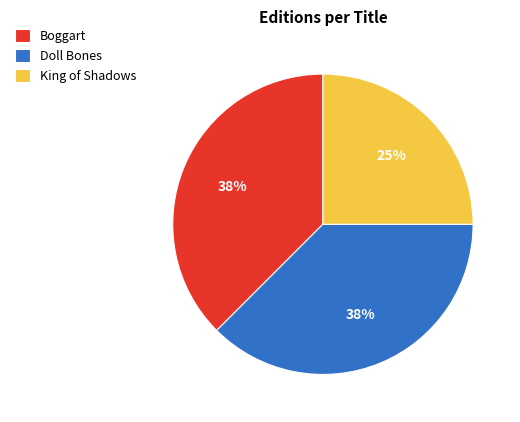

To the nearest percent, what is the average slice percentage?

33%